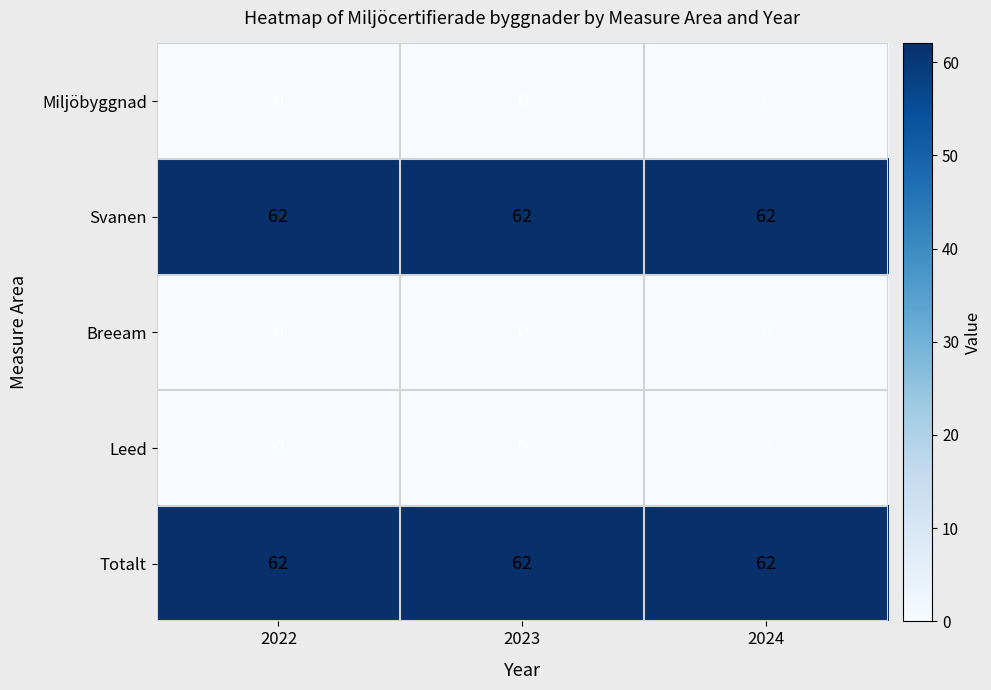

What is the difference between the highest and lowest values at 2024?

62